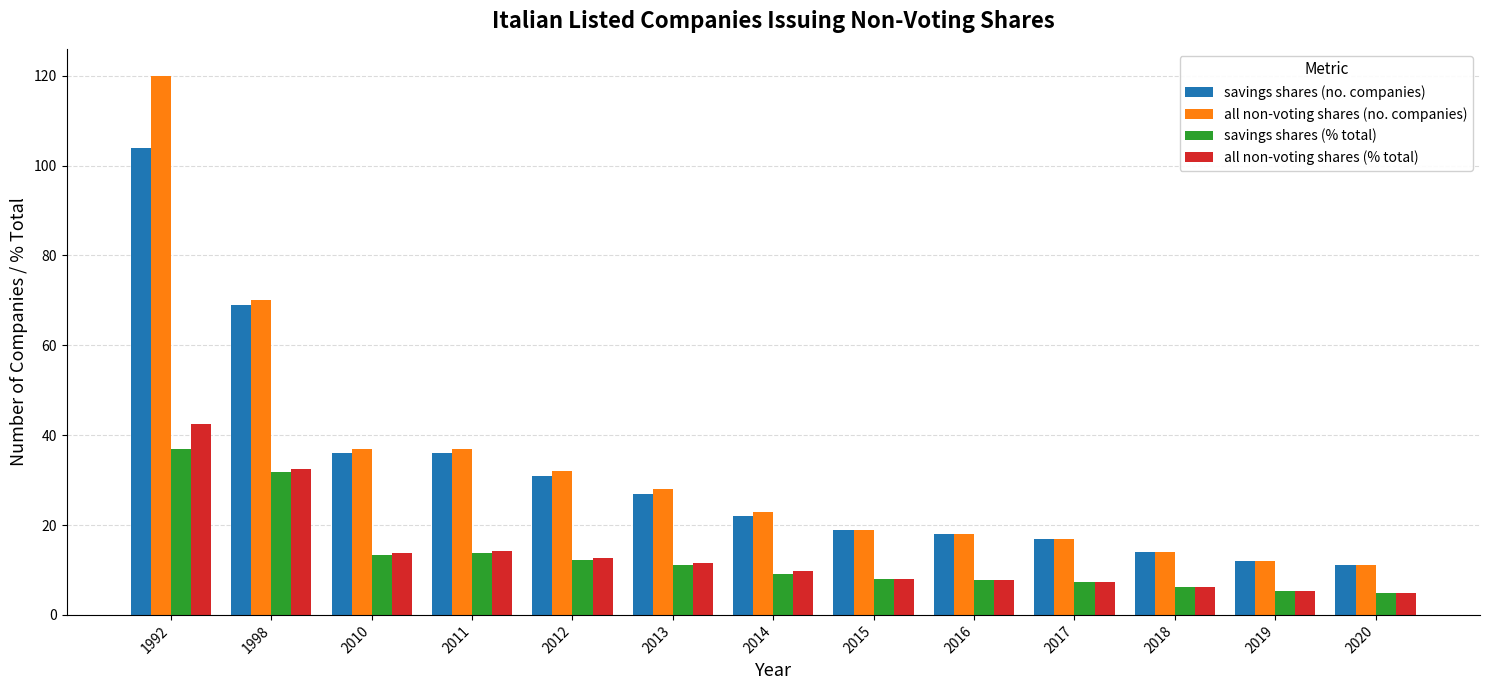

Is the value of savings shares (% total) at 1998 greater than the value of all non-voting shares (no. companies) at 1992?

No